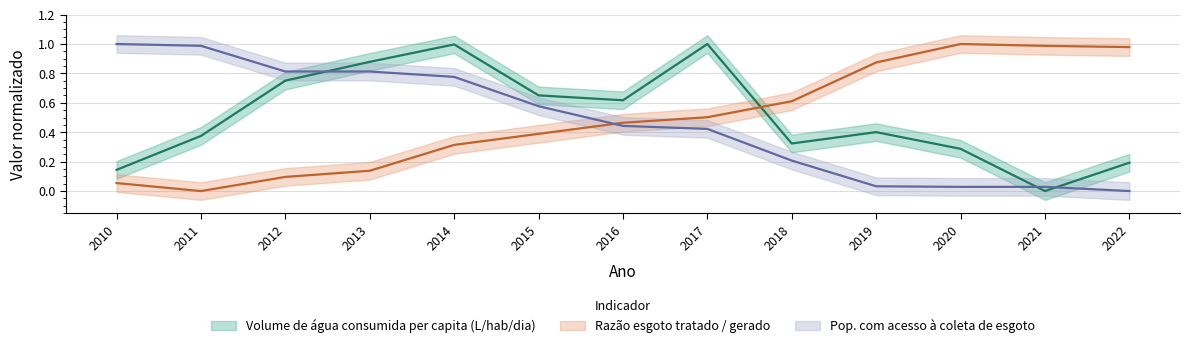

Is this an area chart (filled region under the line)?

No